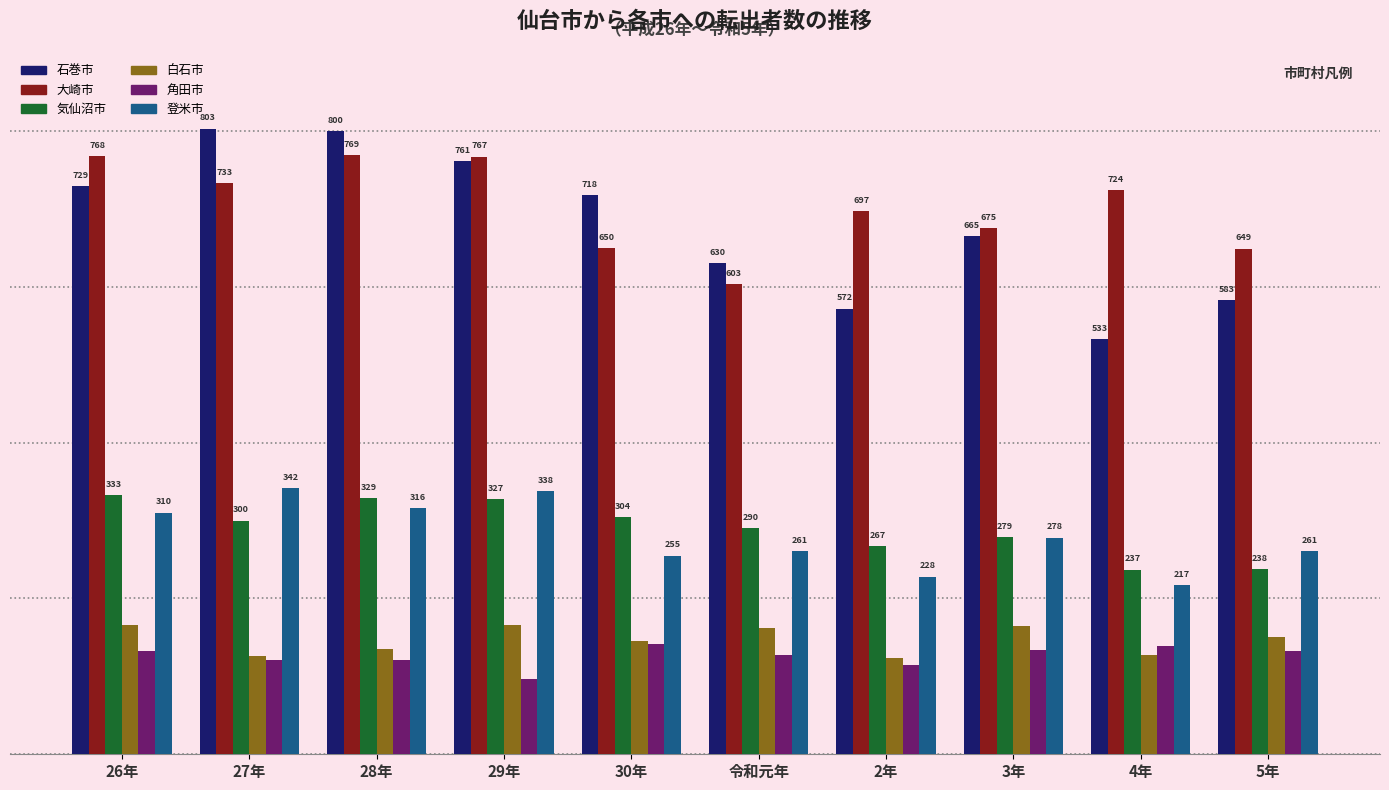

At which label does 石巻市 reach its peak?

27年